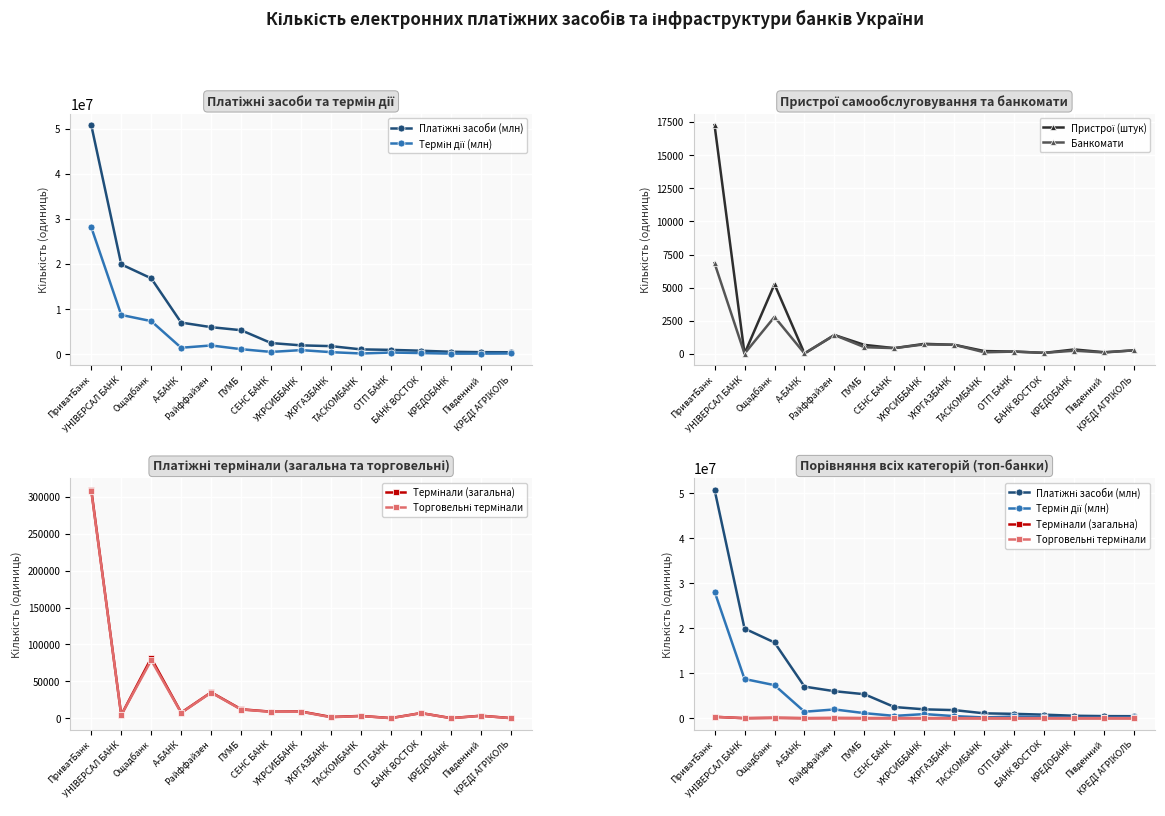

True or false: Термінали (загальна) and Термін дії (млн) cross at least once.

False